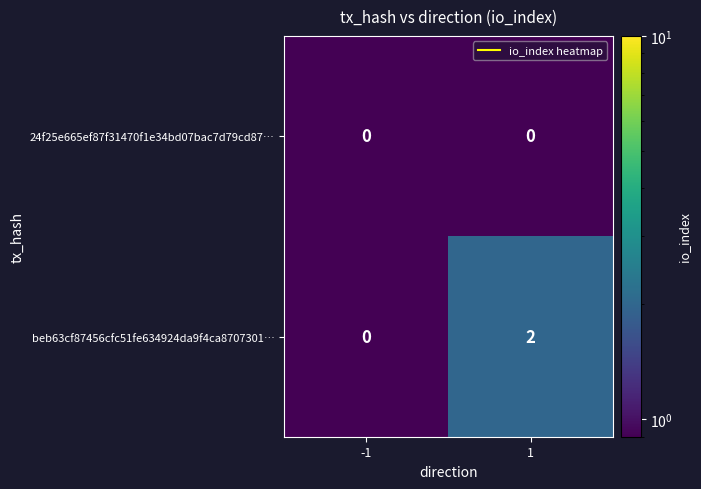

True or false: beb63cf87456cfc51fe634924da9f4ca8707301… has a value of 0 at -1.

True